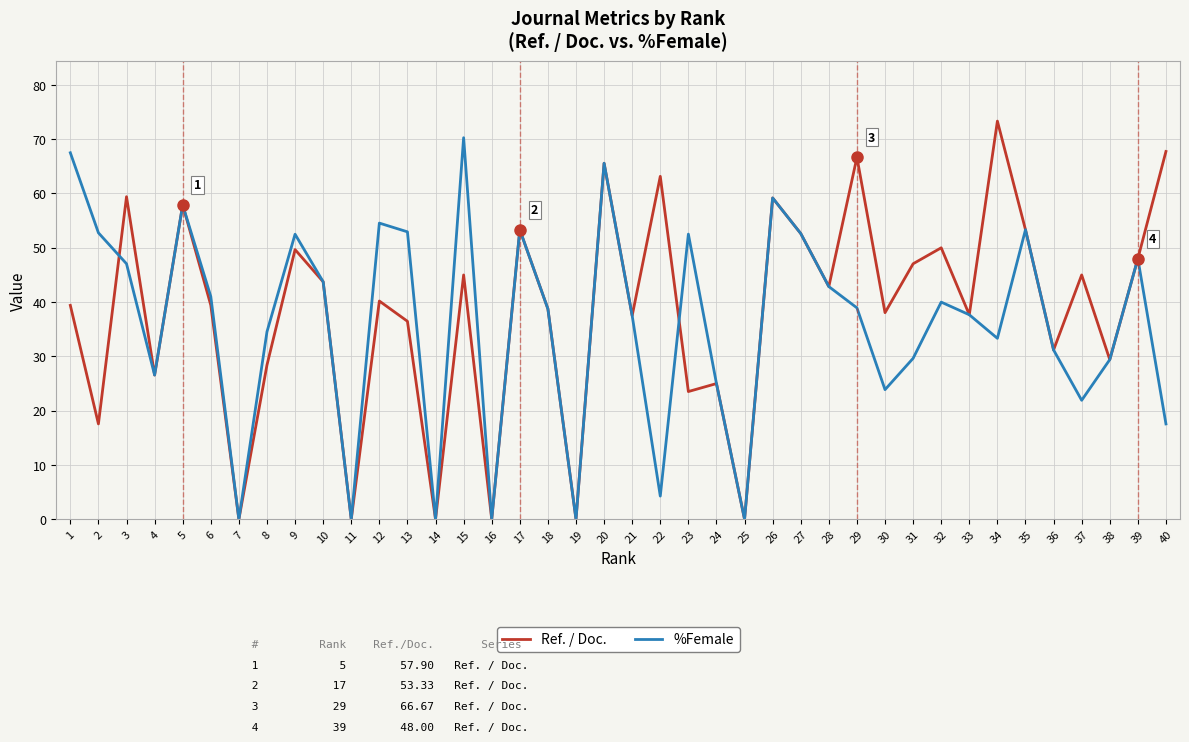

What is the average value of the Ref. / Doc. series?

38.3